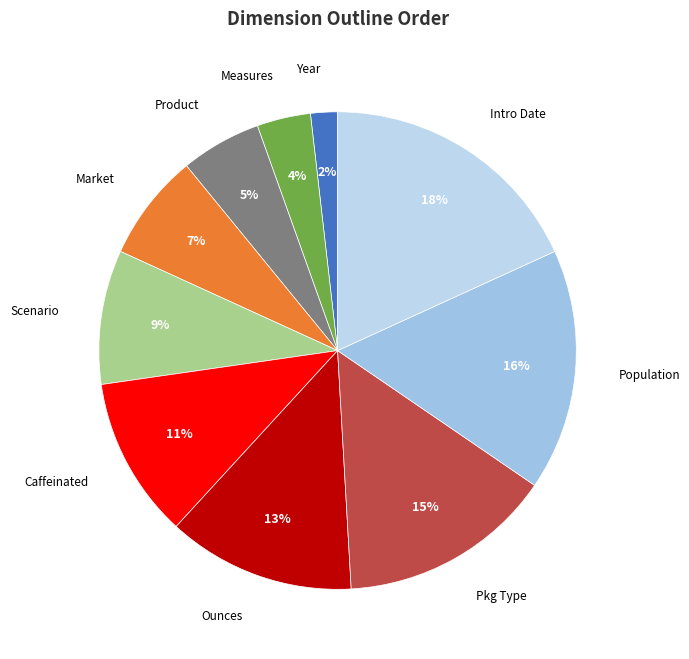

How many slices are in this pie chart?

10